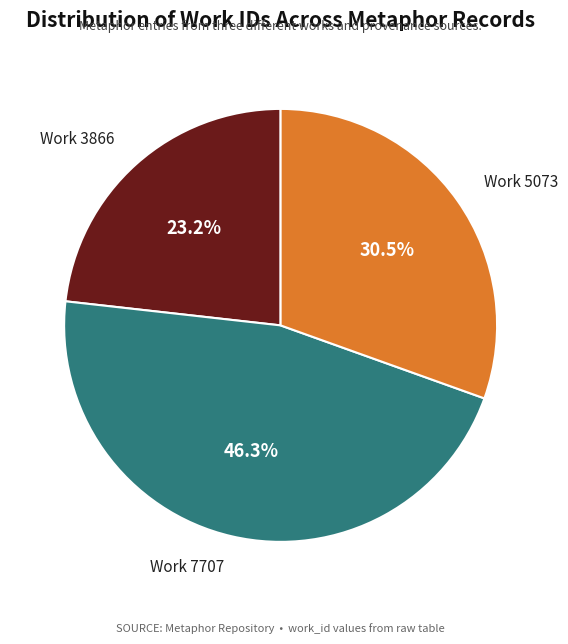

To the nearest percent, what is the difference between the largest and smallest slice percentages?

23%